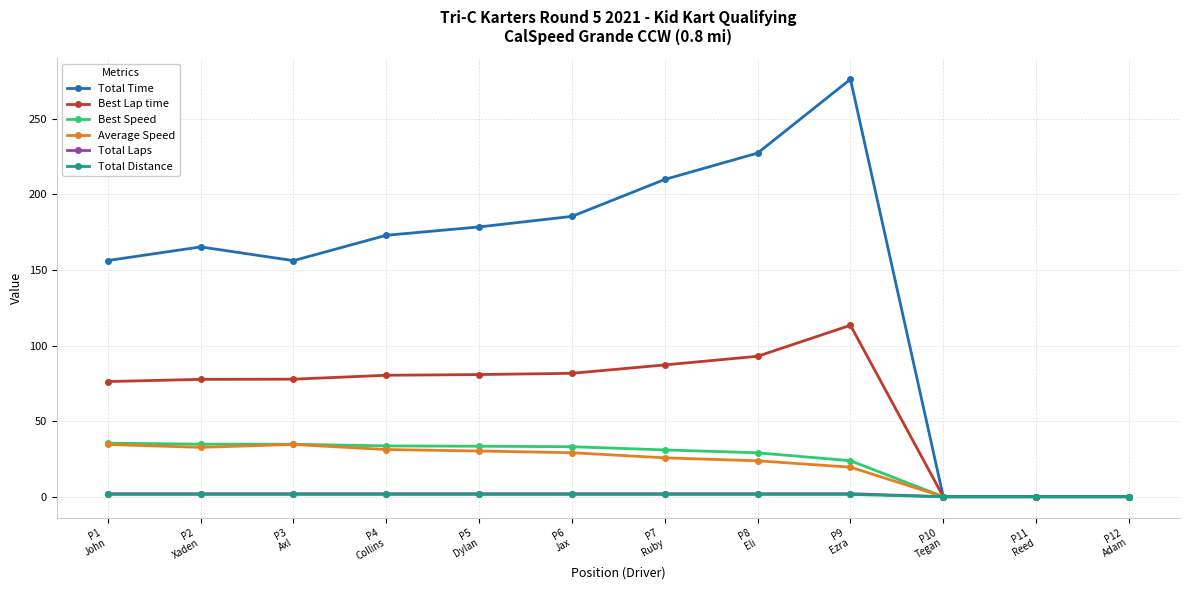

The value of Average Speed at P10
Tegan is -18.3. True or false?

False